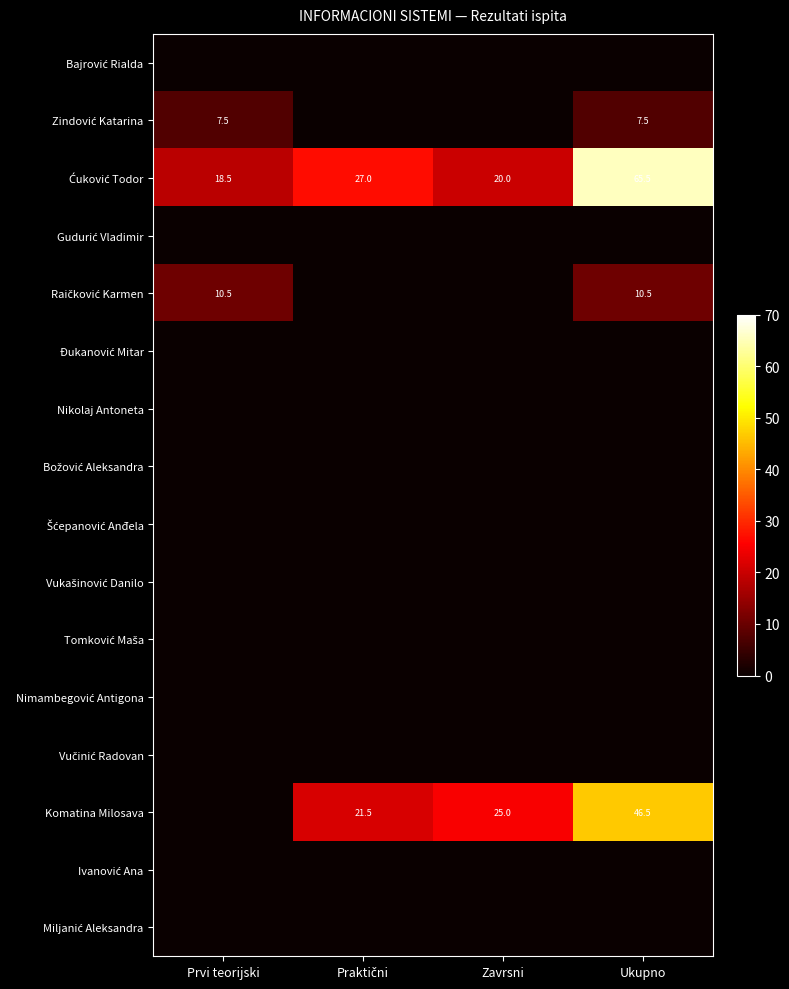

The Komatina Milosava series shows 25.0 at Zavrsni. True or false?

True